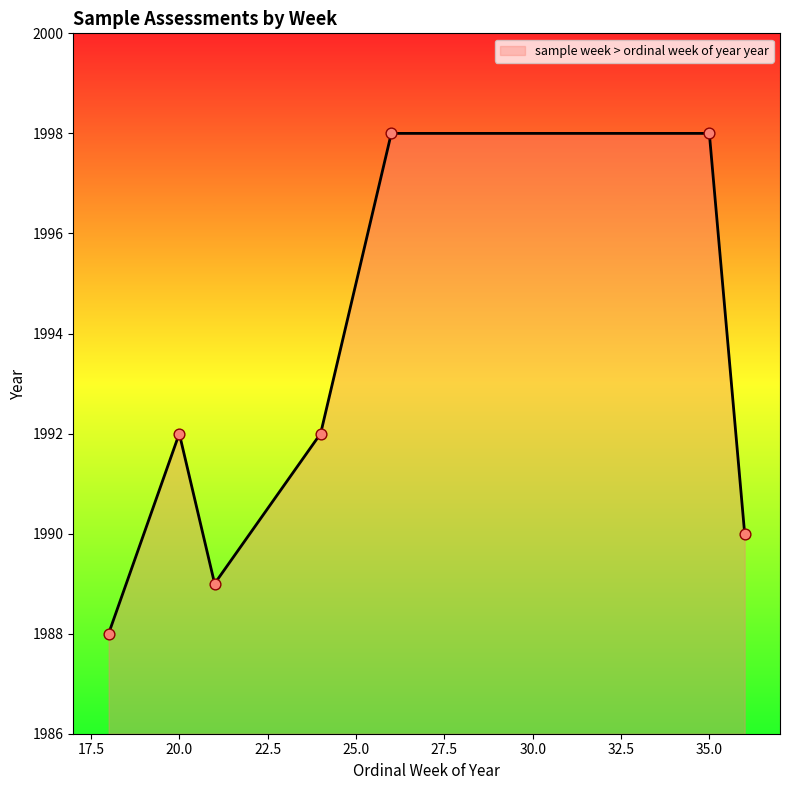

What is the sum of all values?

13947